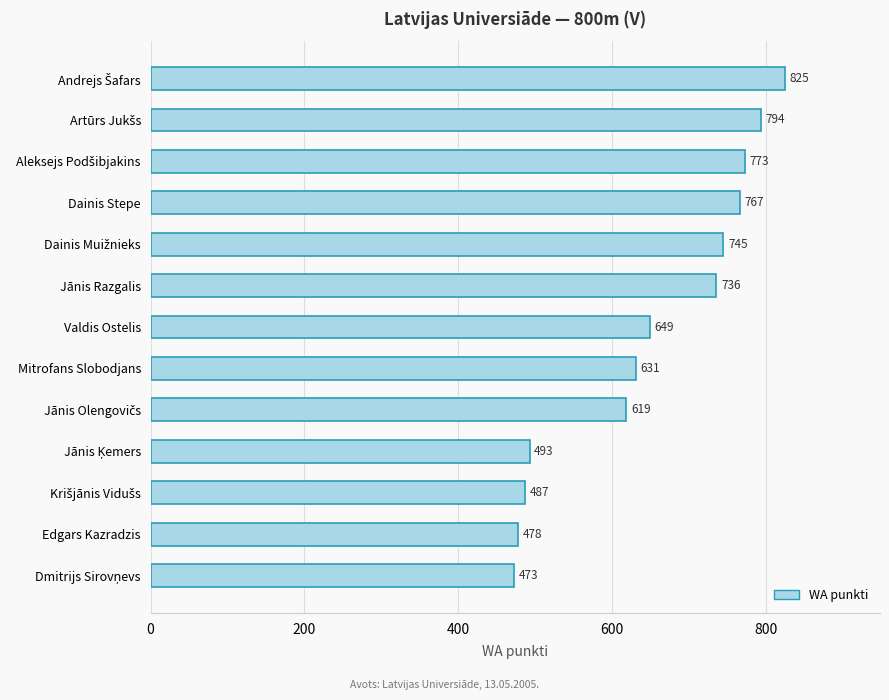

What is the label of the 2nd bar from the bottom?

Edgars Kazradzis